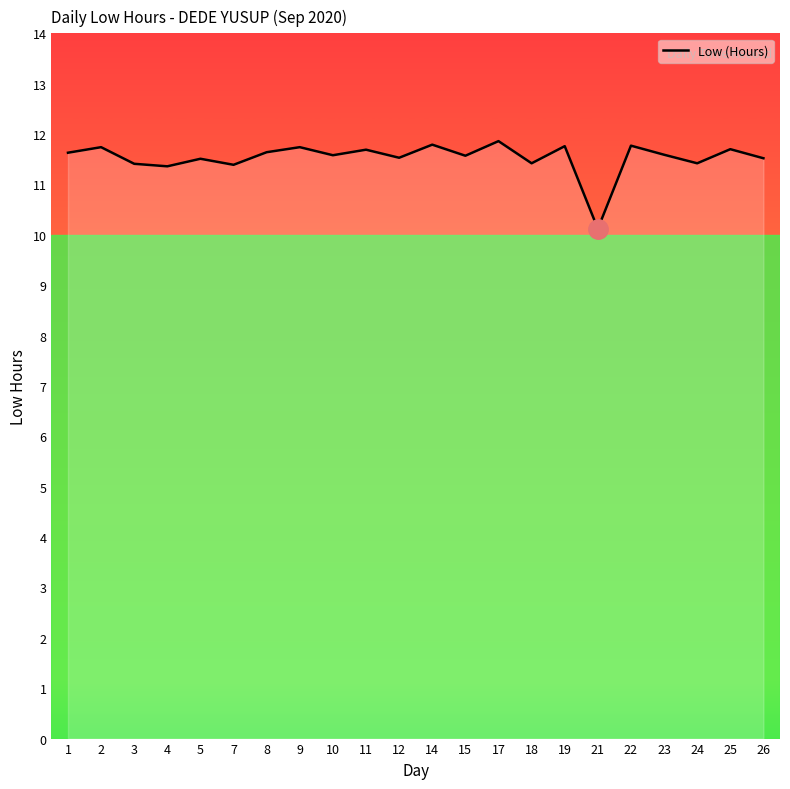

What value does the data have at 17?

11.9